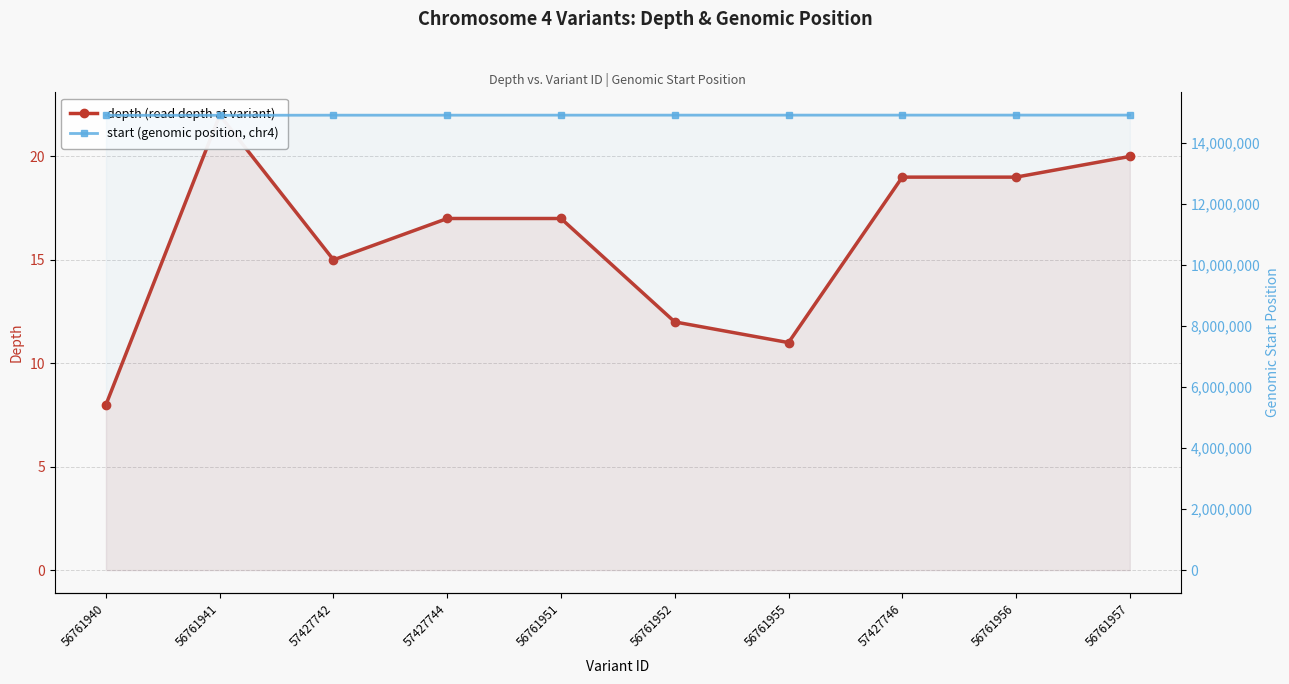

Reading left to right, what are all the values shown in this chart?

depth: 56761940=8	56761941=22	57427742=15	57427744=17	56761951=17	56761952=12	56761955=11	57427746=19	56761956=19	56761957=20
start: 56761940=14913282	56761941=14913671	57427742=14917073	57427744=14917296	56761951=14918237	56761952=14918515	56761955=14918789	57427746=14919295	56761956=14919749	56761957=14920176